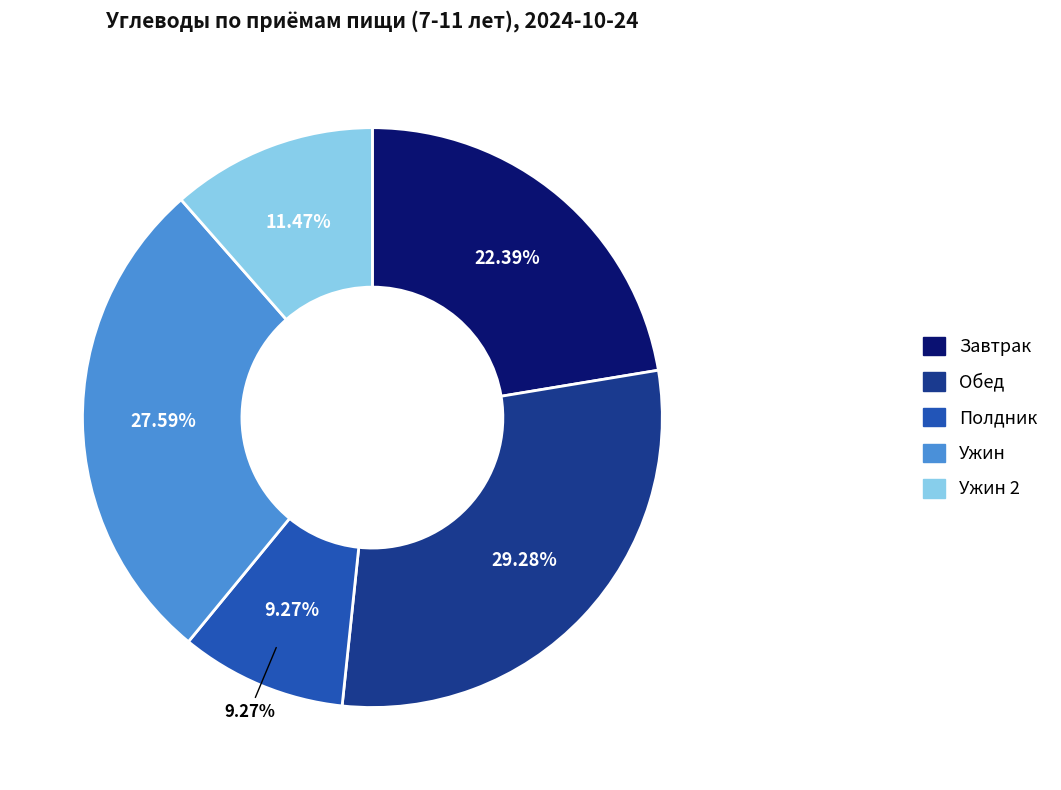

Rank the categories by value from lowest to highest.

Полдник, Ужин 2, Завтрак, Ужин, Обед